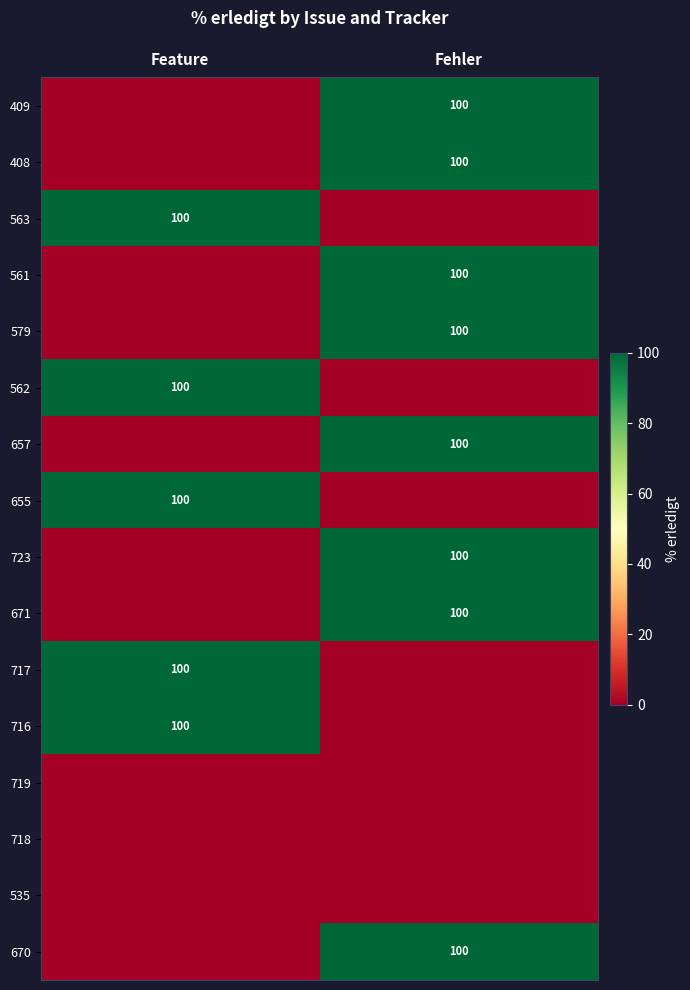

The 561 series shows 100 at Fehler. True or false?

True